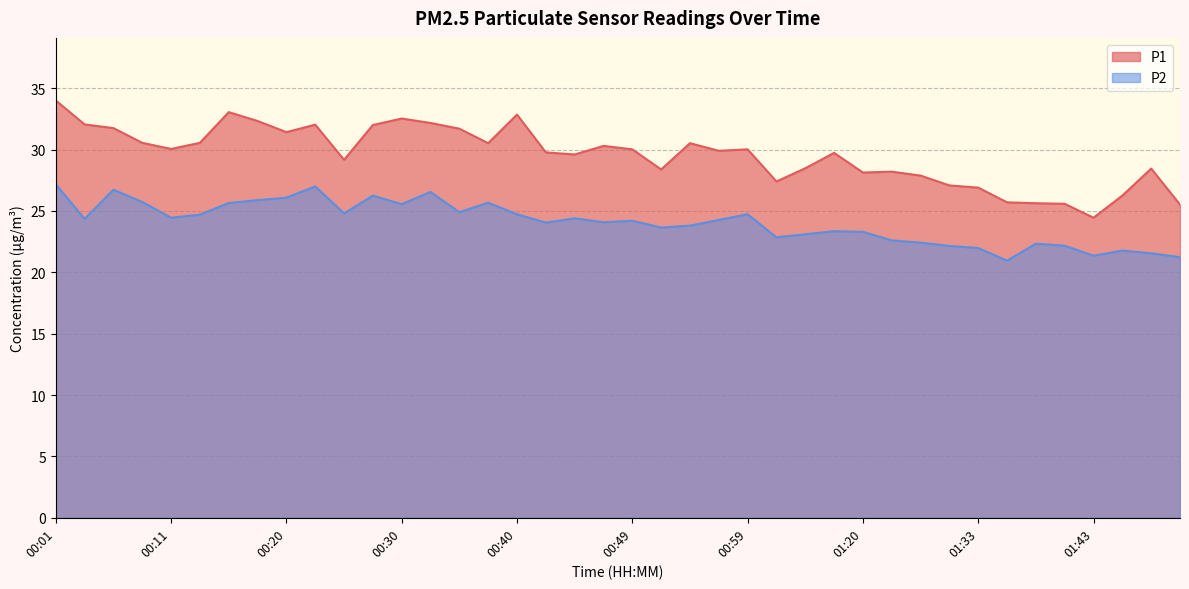

Reading left to right, list all the values displayed in this chart.

P1: 00:01=34.0	00:03=32.0	00:06=31.8	00:08=30.6	00:11=30.1	00:13=30.6	00:16=33.0	00:18=32.3	00:20=31.4	00:23=32.0	00:25=29.2	00:28=32.0	00:30=32.5	00:33=32.2	00:35=31.7	00:37=30.5	00:40=32.9	00:42=29.8	00:45=29.6	00:47=30.3	00:49=30.0	00:52=28.4	00:54=30.5	00:57=29.9	00:59=30.0	01:07=27.4	01:15=28.5	01:17=29.7	01:20=28.1	01:22=28.2	01:28=27.9	01:30=27.1	01:33=26.9	01:35=25.7	01:38=25.6	01:40=25.6	01:43=24.4	01:45=26.2	01:48=28.4	01:50=25.5
P2: 00:01=27.2	00:03=24.4	00:06=26.7	00:08=25.7	00:11=24.4	00:13=24.7	00:16=25.6	00:18=25.9	00:20=26.1	00:23=27.0	00:25=24.8	00:28=26.2	00:30=25.6	00:33=26.6	00:35=24.9	00:37=25.7	00:40=24.7	00:42=24.1	00:45=24.4	00:47=24.1	00:49=24.2	00:52=23.6	00:54=23.8	00:57=24.3	00:59=24.7	01:07=22.9	01:15=23.1	01:17=23.4	01:20=23.3	01:22=22.6	01:28=22.4	01:30=22.1	01:33=22.0	01:35=20.9	01:38=22.3	01:40=22.2	01:43=21.4	01:45=21.8	01:48=21.6	01:50=21.2